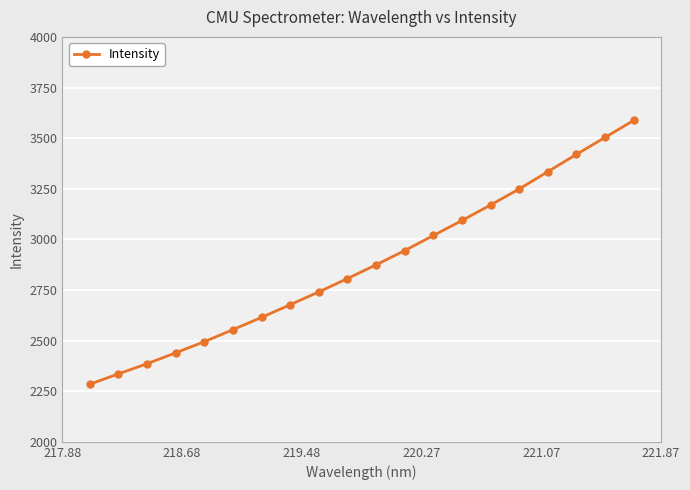

What is the value of the 17th point from the left?

3334.3